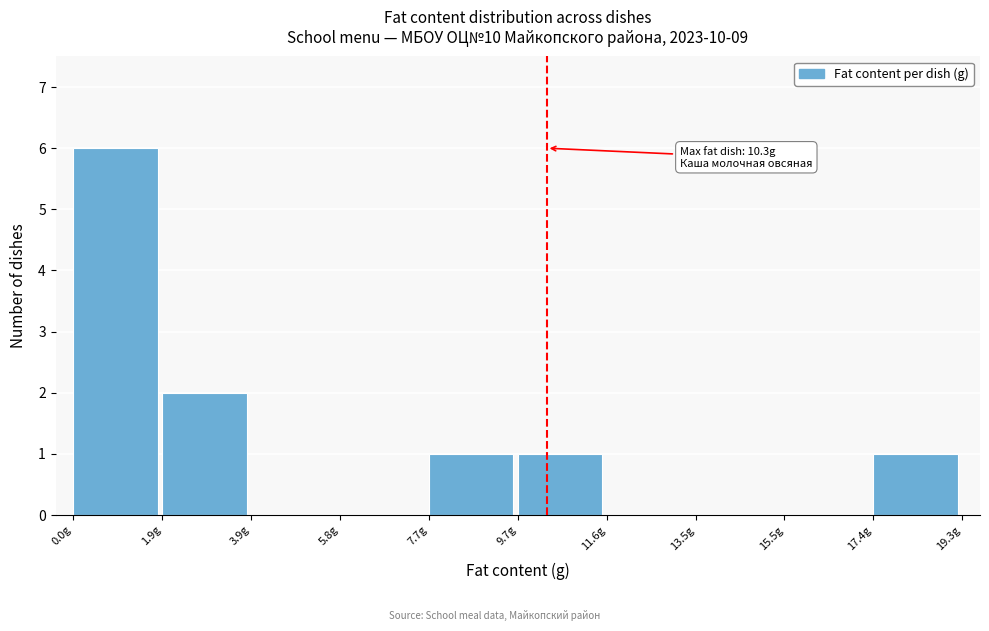

Which range on the x-axis has the tallest bar?

0.0 to 2.0